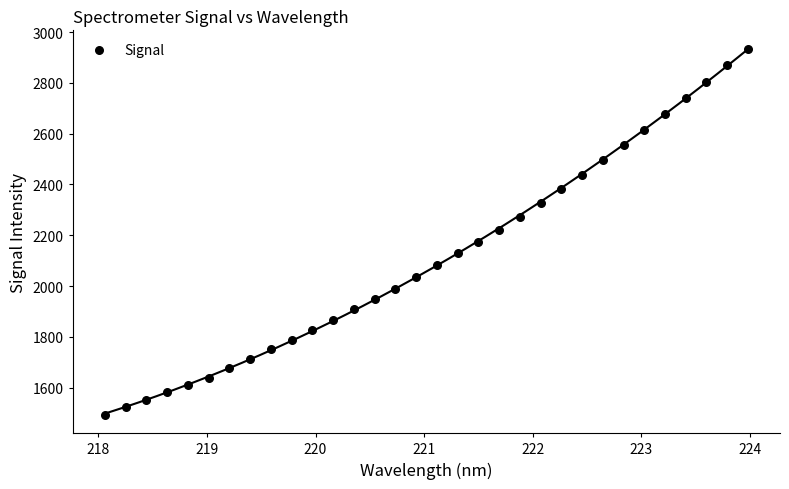

What is the range of X values (max minus min)?

5.9